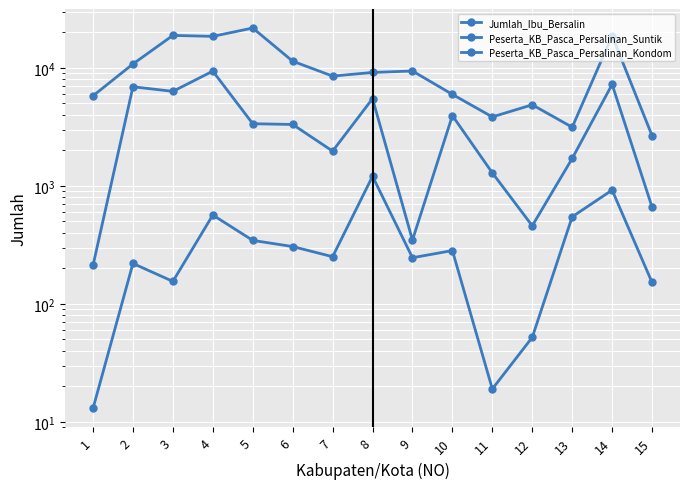

What is the spread (max minus min) of values at 7?

8270